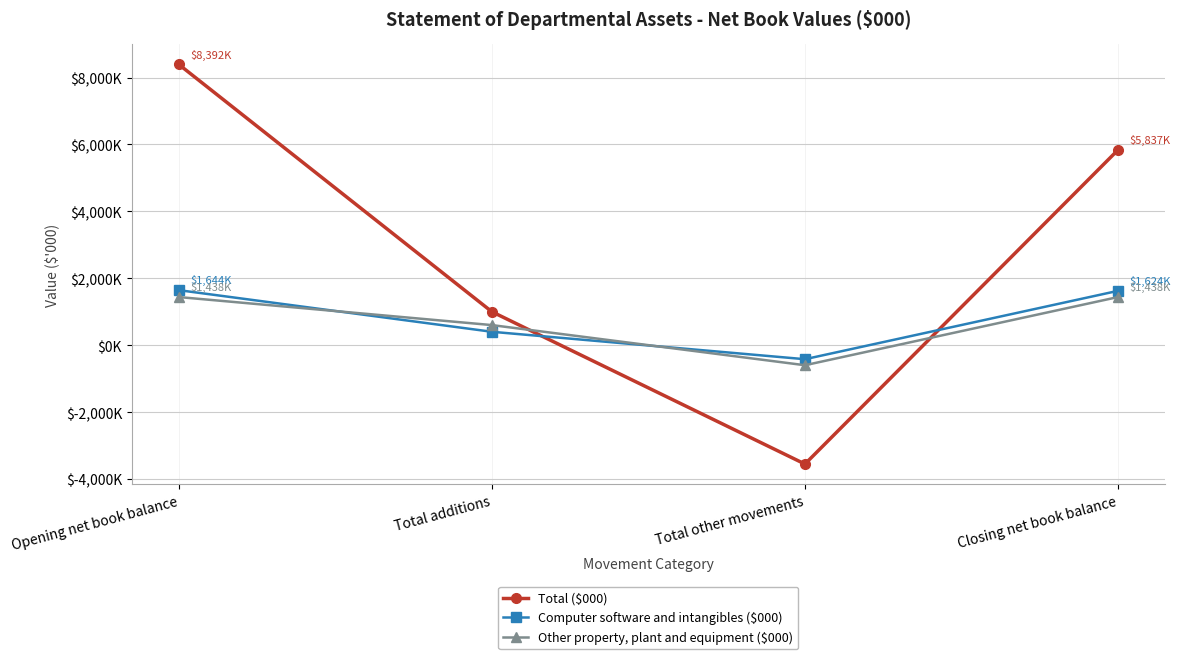

What position from the left is Opening net book balance?

1